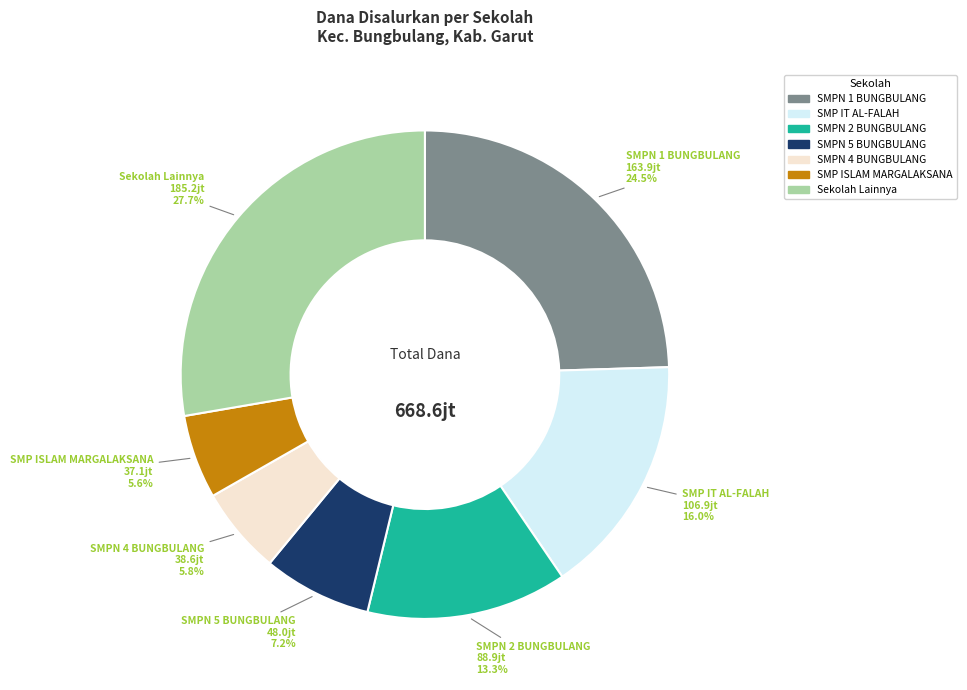

Which has a higher value, SMP ISLAM MARGALAKSANA or SMPN 1 BUNGBULANG?

SMPN 1 BUNGBULANG